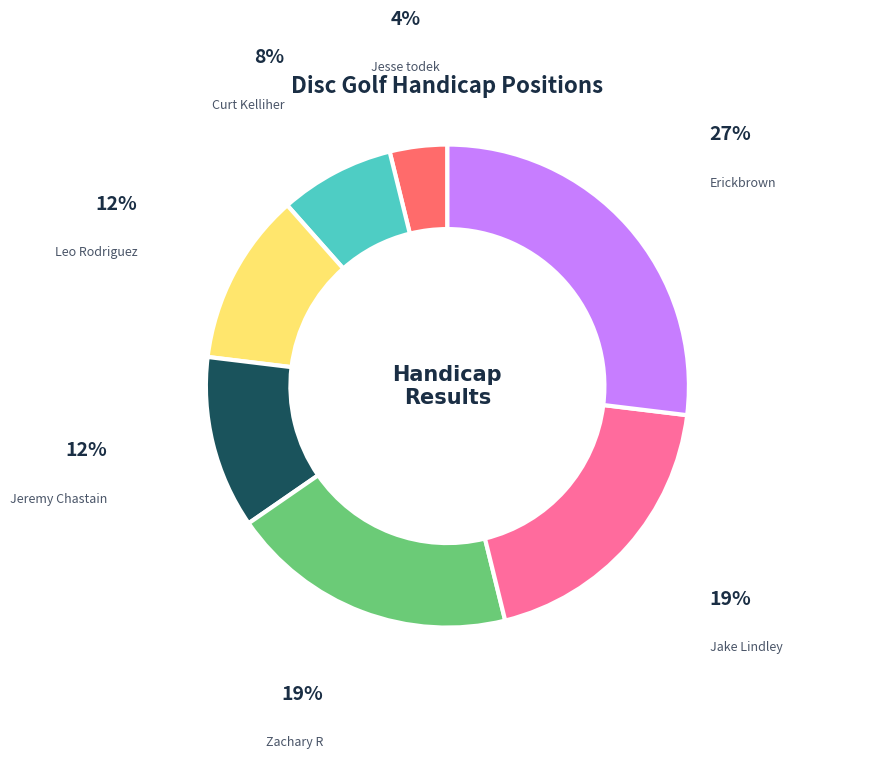

How many segments does this pie chart have?

7